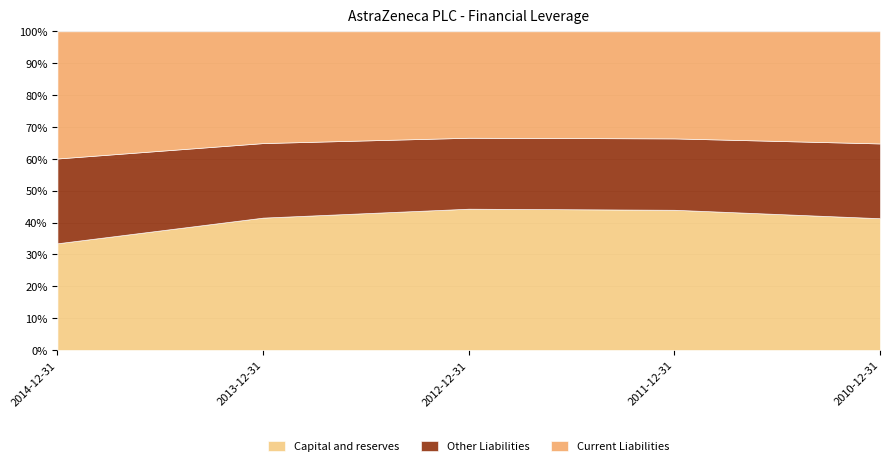

At which category is the sum across all series the highest?

2010-12-31